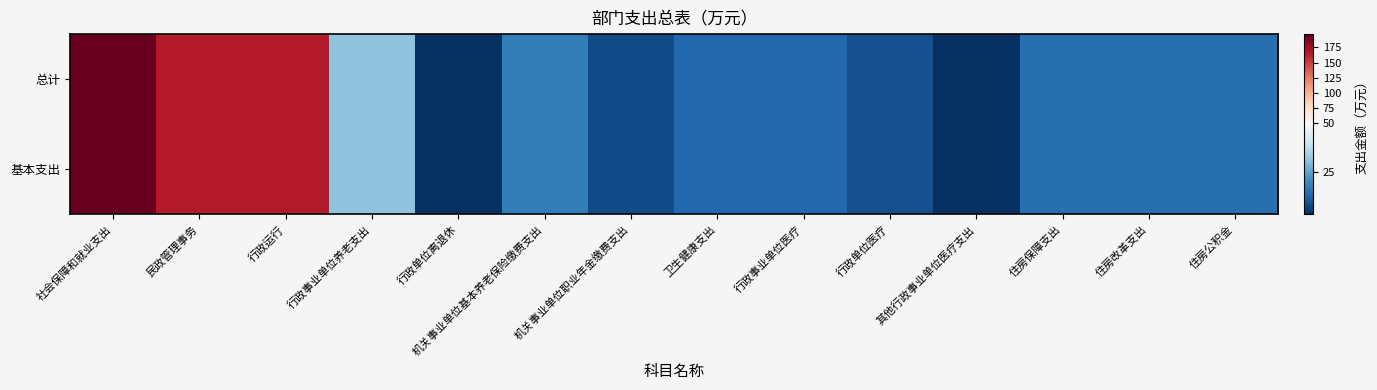

At which category is the sum across all series the highest?

社会保障和就业支出